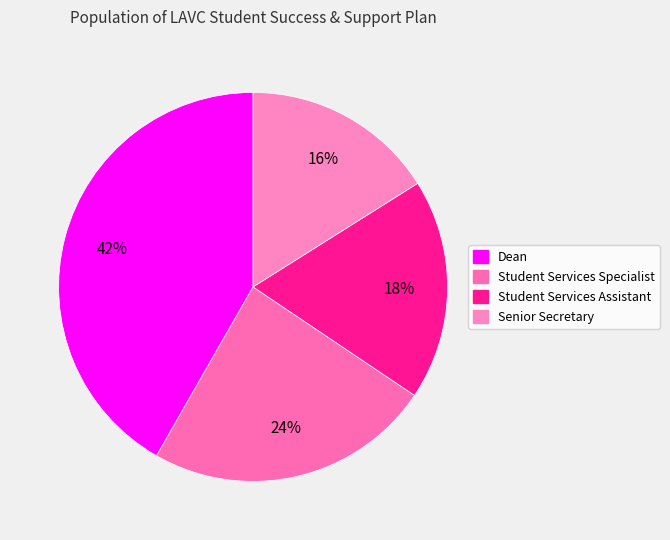

Which category has the biggest portion of the pie?

Dean